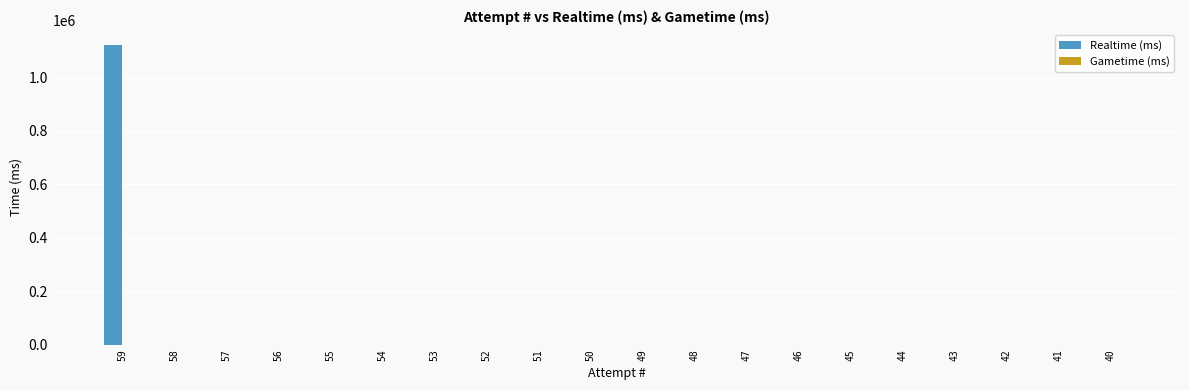

Is it true that the value at 43 is 0?

True